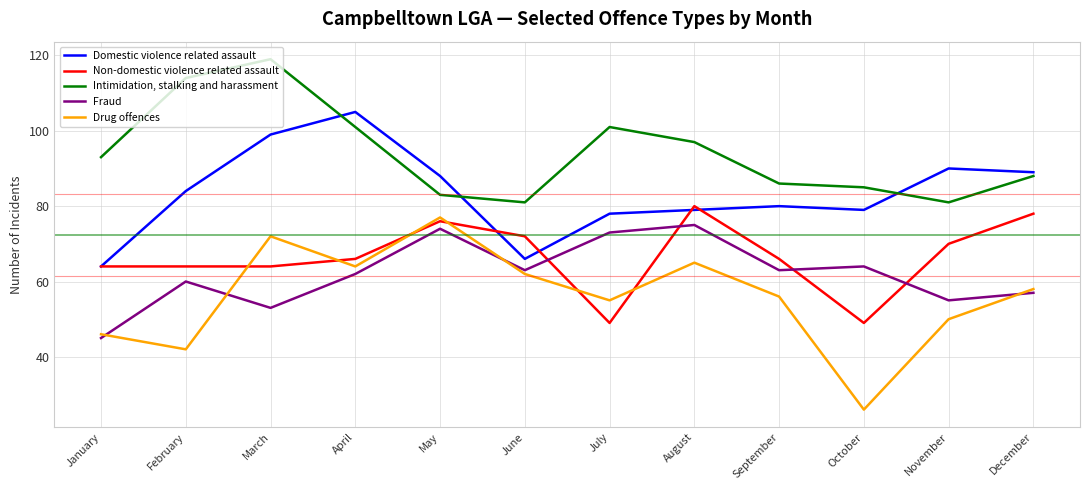

Is it true that Intimidation, stalking and harassment equals 86 at September?

True